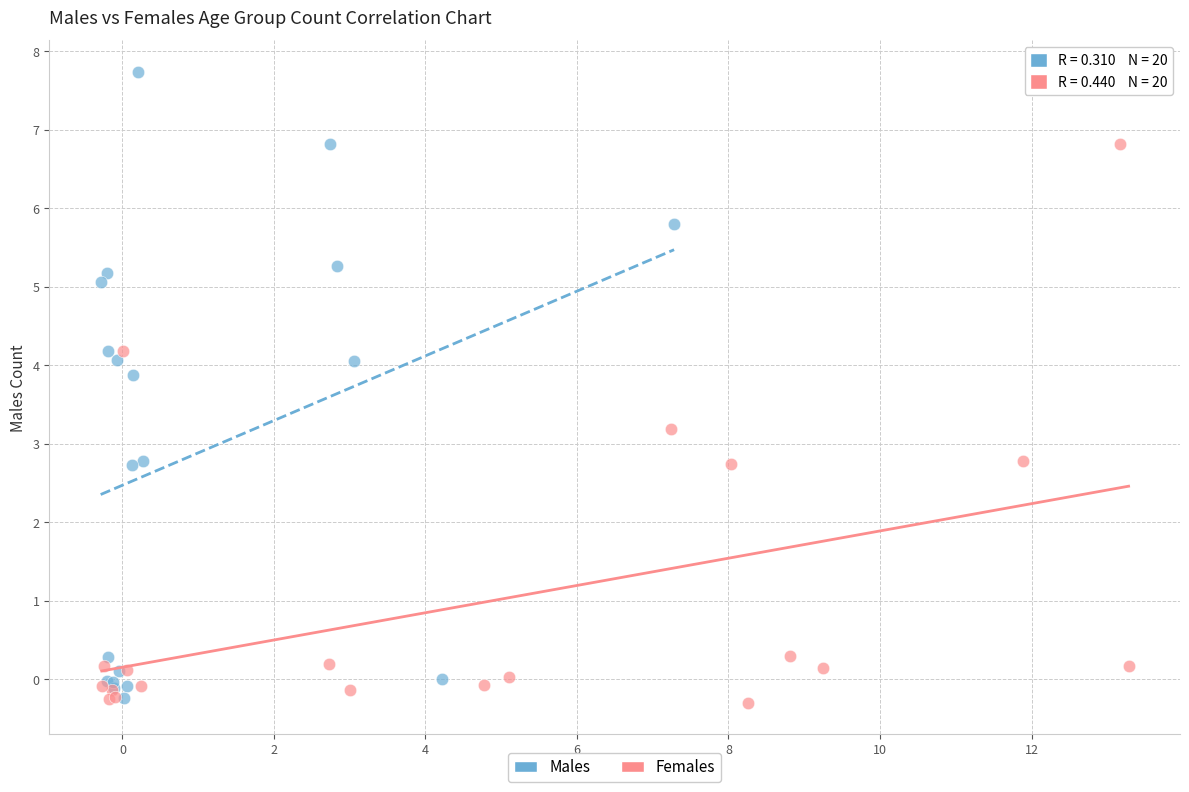

Which series reaches the maximum Y coordinate?

Males